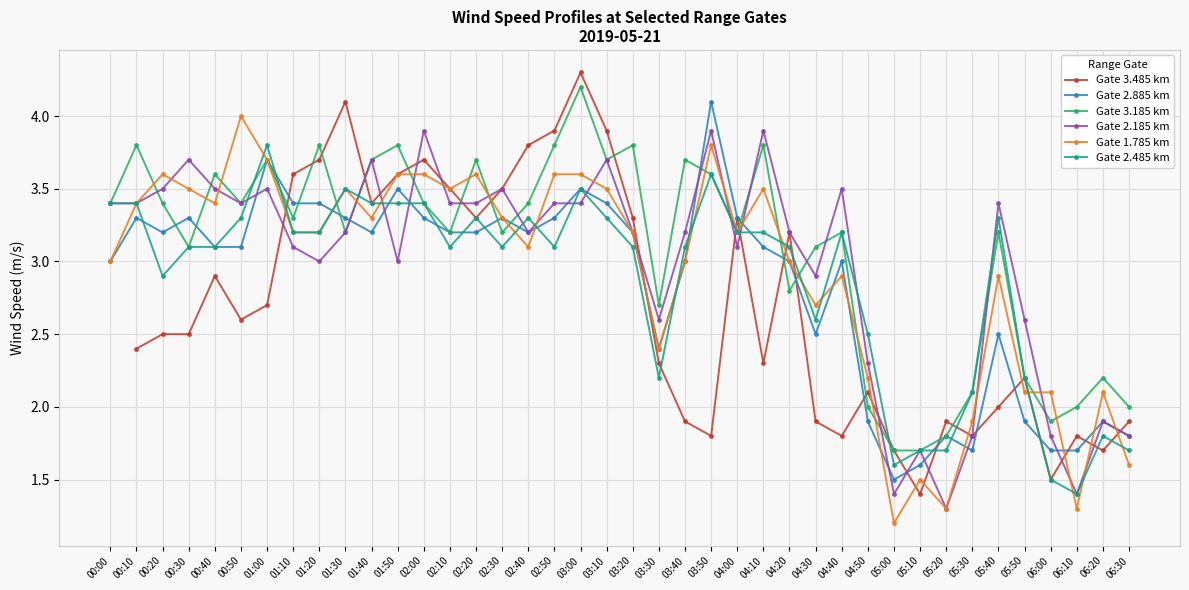

Which series has the largest total across all categories?

Gate 3.185 km